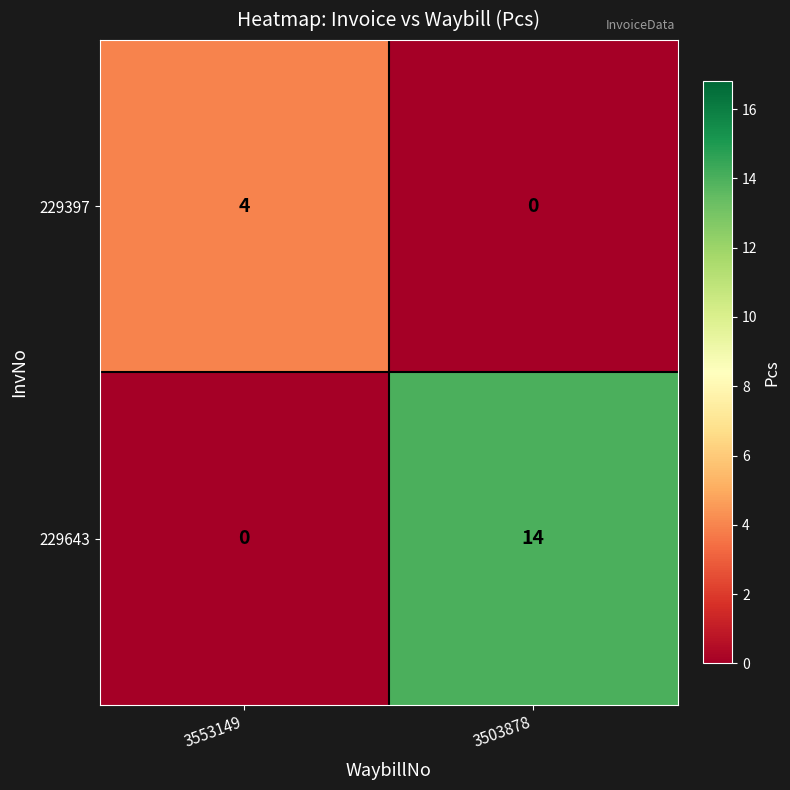

At which category is the sum across all series the highest?

3503878